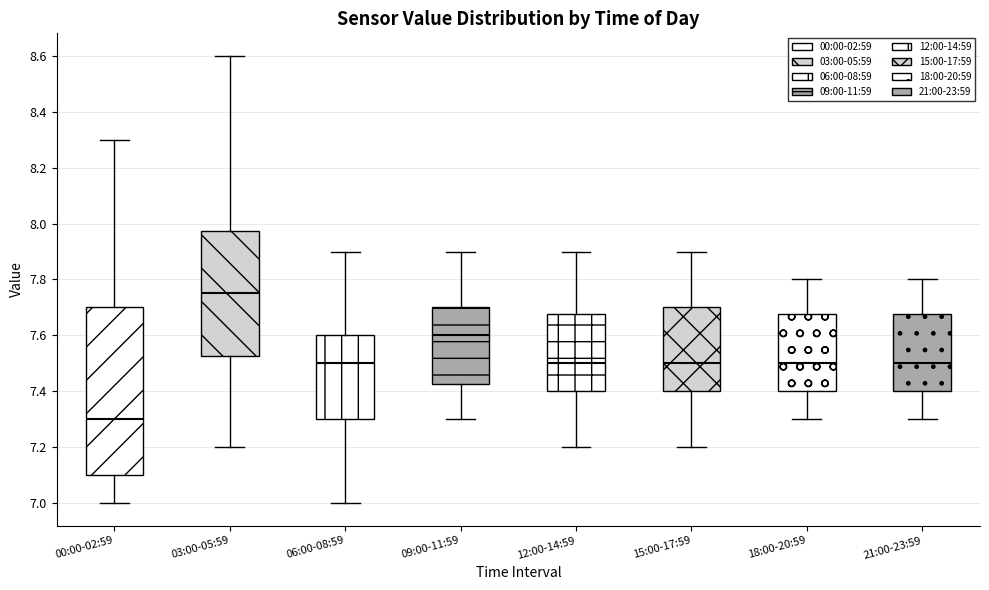

Where is the upper edge of the box for 06:00-08:59 on the y-axis? The values are not printed on the chart, so give them approximately, as read against the axis.

7.60